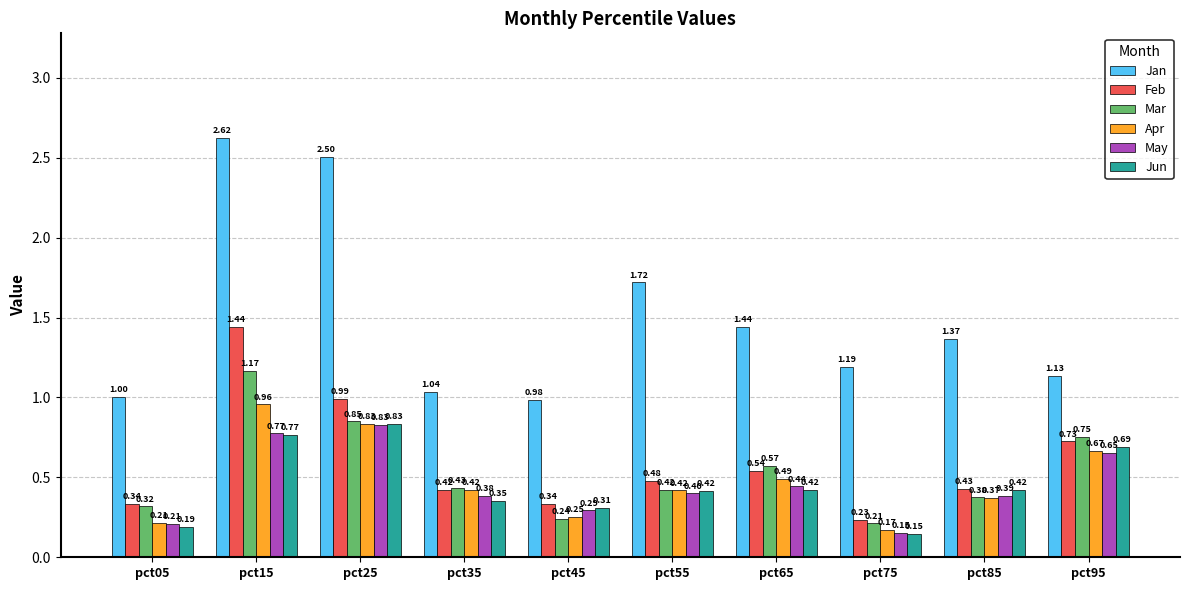

What is the total value across all series at pct95?

4.6